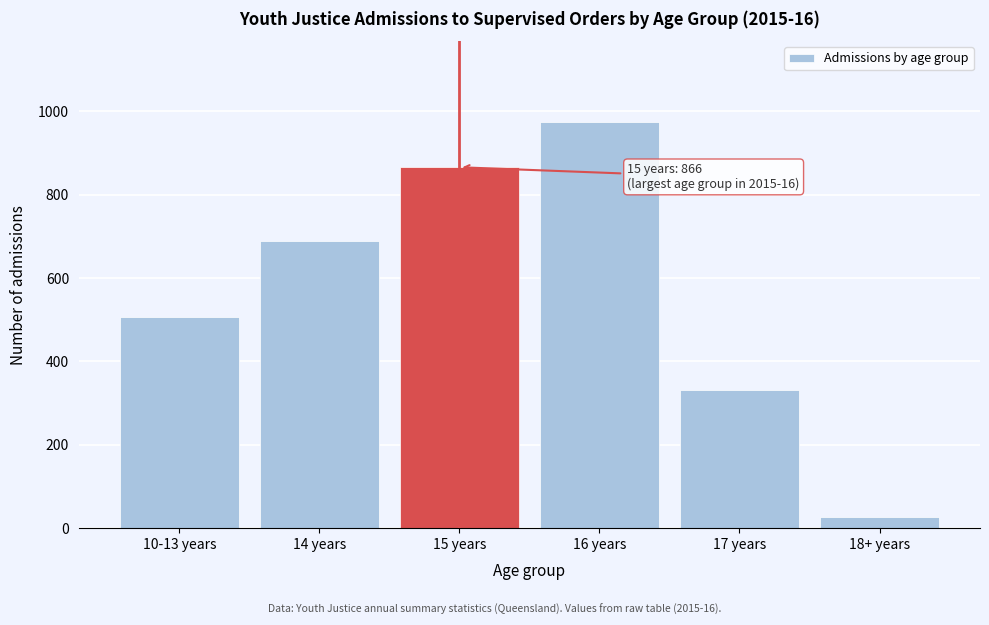

Reading right to left, list all the values displayed in this chart.

26	331	974	866	689	506